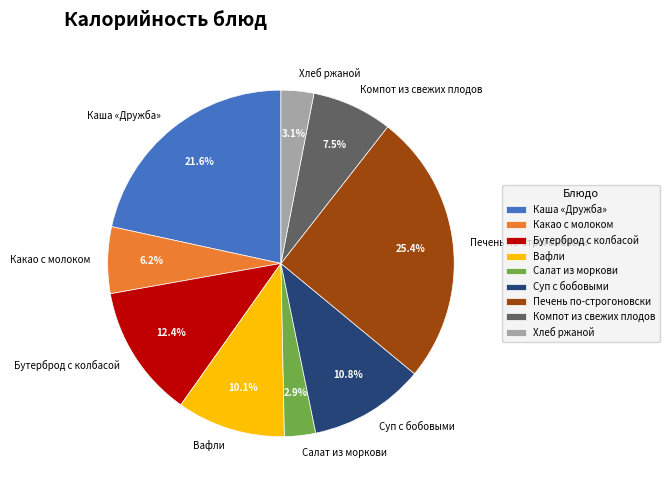

The Бутерброд с колбасой slice represents 12% of the pie. True or false?

True